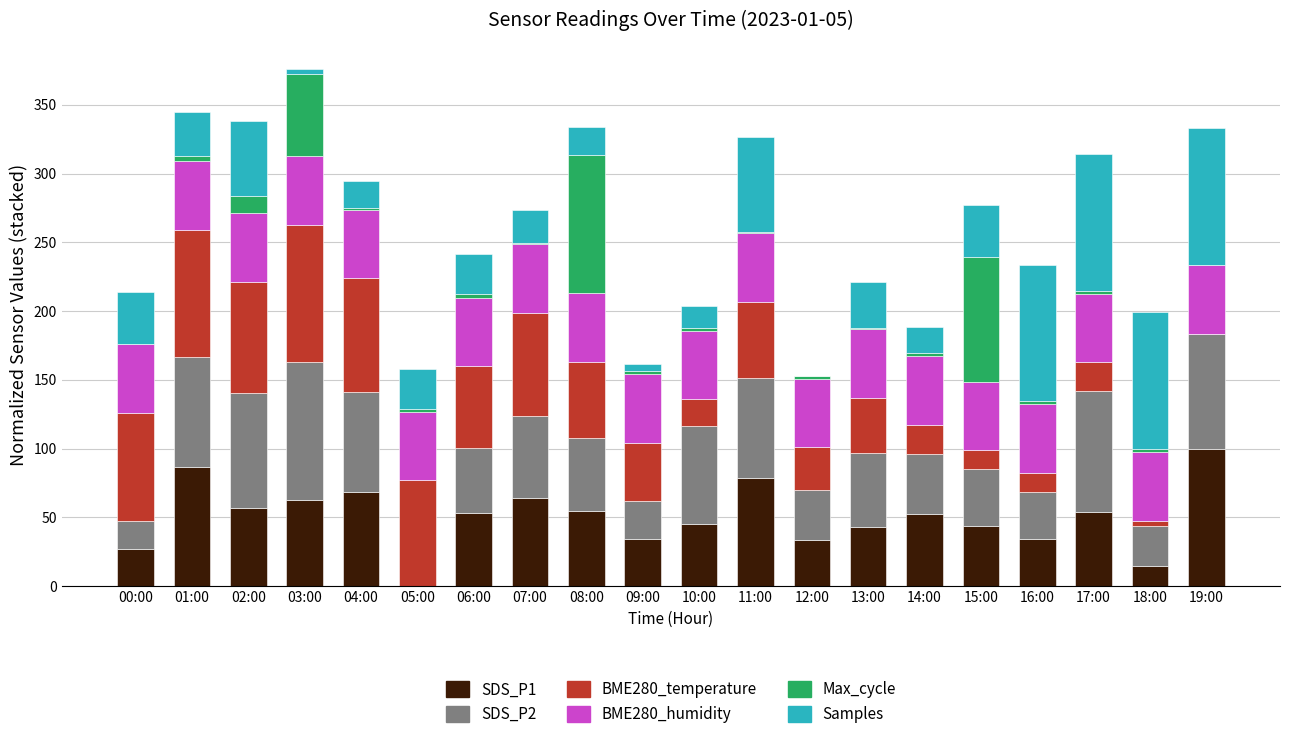

The SDS_P1 series shows 127.6 at 01:00. True or false?

False